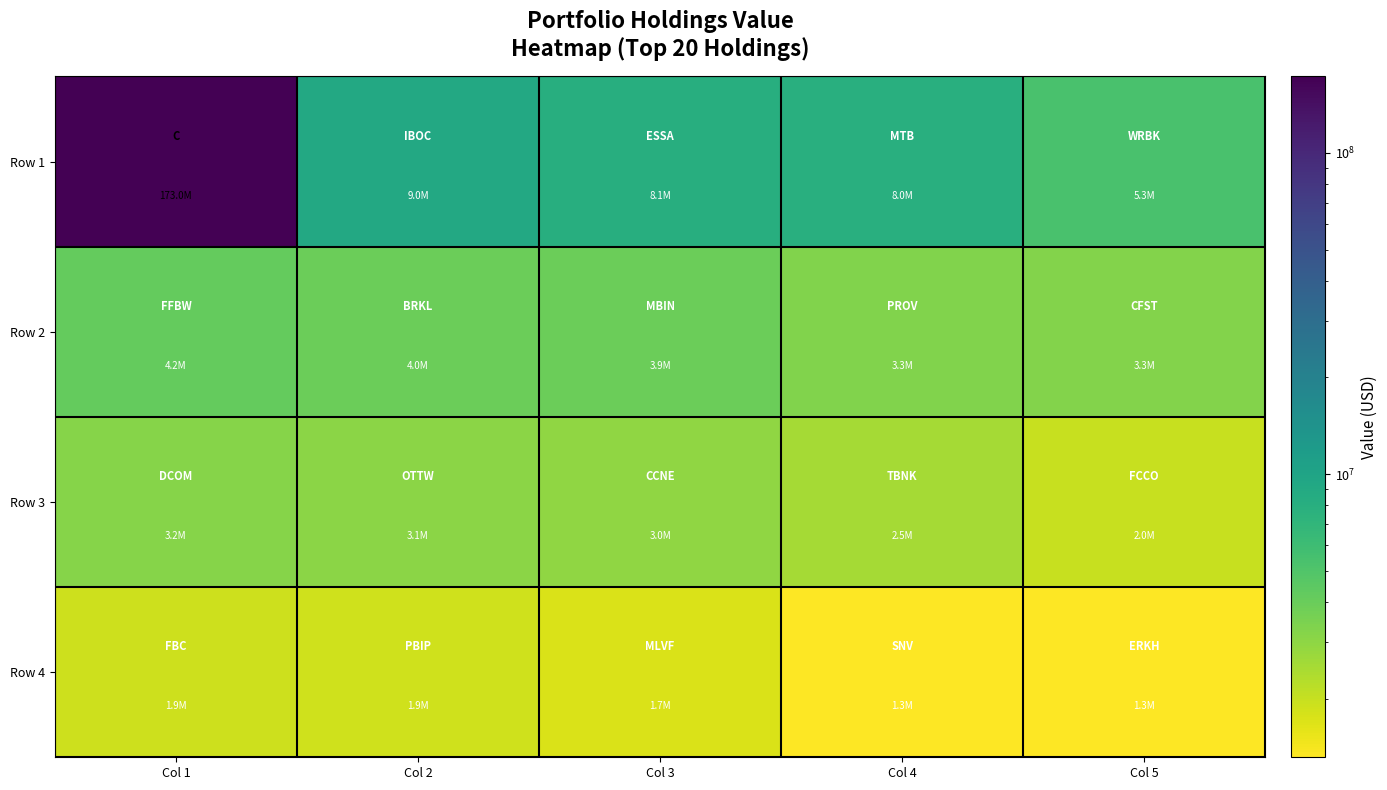

At which category does the chart reach its peak across all series?

Col 1